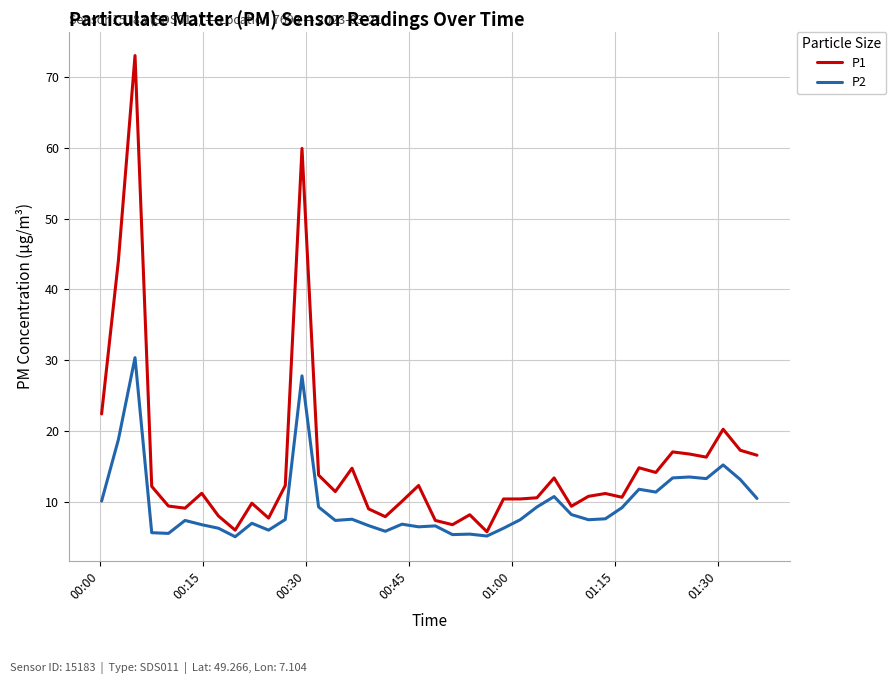

Which series has the widest spread of values?

P1